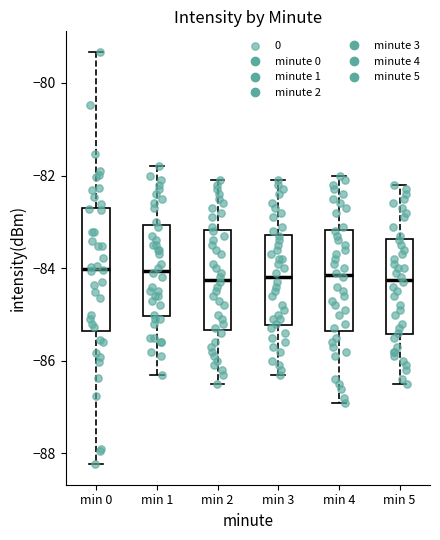

Where does the median line of the box for min 2 sit on the y-axis? The values are not printed on the chart, so give them approximately, as read against the axis.

-84.2